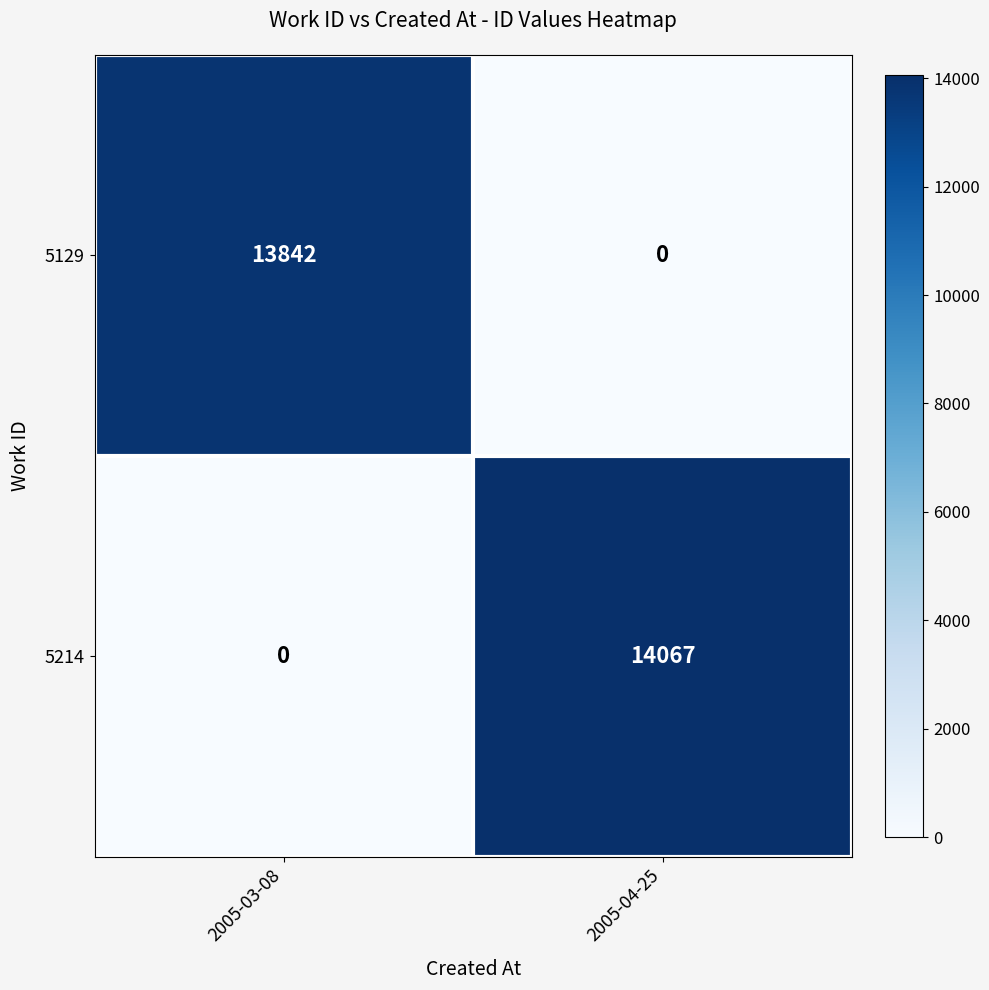

Between 2005-03-08 and 2005-04-25, which series saw the biggest shift?

5214